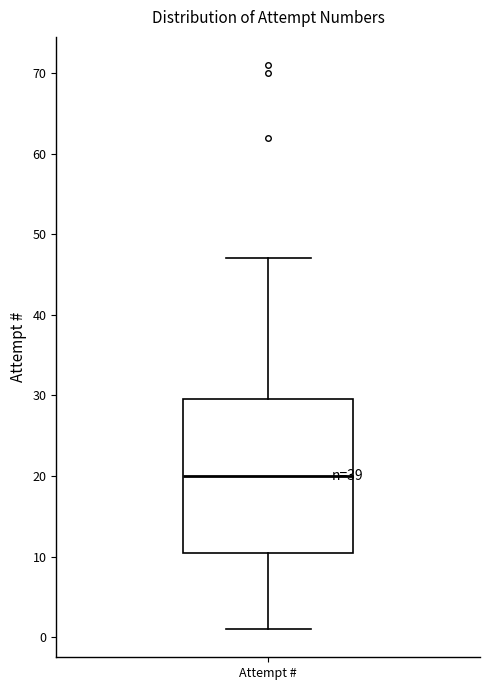

Transcribe this box plot: give where the median line is, the range the box spans, and where the two whiskers end, as read against the y-axis. The values are not printed on the chart, so give them approximately, as read against the axis.

median 20, box 11 to 30, whiskers 1 to 47